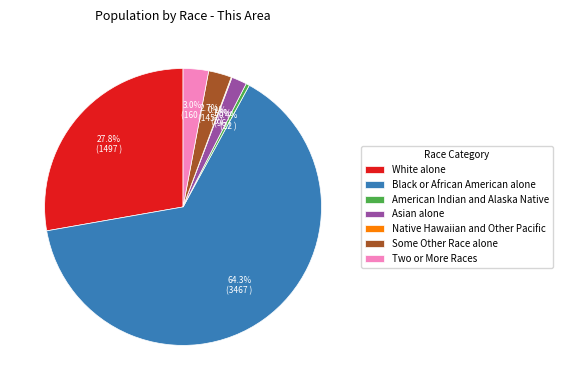

Which slice is the largest?

Black or African American alone